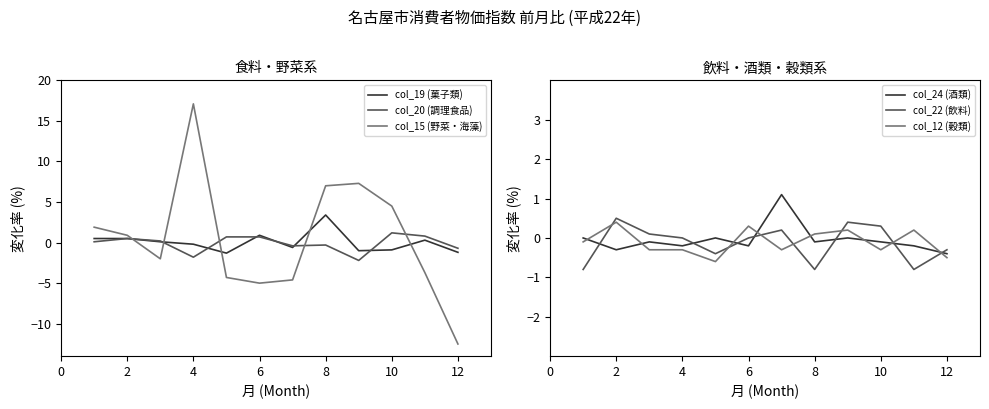

Reading left to right, extract all data points from this chart.

col_19 (菓子類): 0.5	0.5	0.1	-0.2	-1.3	0.9	-0.6	3.4	-1.0	-0.9	0.3	-1.2
col_20 (調理食品): 0.1	0.5	0.2	-1.8	0.7	0.7	-0.4	-0.3	-2.2	1.2	0.8	-0.7
col_15 (野菜・海藻): 1.9	0.9	-2.0	17.1	-4.3	-5.0	-4.6	7.0	7.3	4.5	-3.7	-12.5
col_24 (酒類): 0.0	-0.3	-0.1	-0.2	0.0	-0.2	1.1	-0.1	0.0	-0.1	-0.2	-0.4
col_22 (飲料): -0.8	0.5	0.1	0.0	-0.4	0.0	0.2	-0.8	0.4	0.3	-0.8	-0.3
col_12 (穀類): -0.1	0.4	-0.3	-0.3	-0.6	0.3	-0.3	0.1	0.2	-0.3	0.2	-0.5